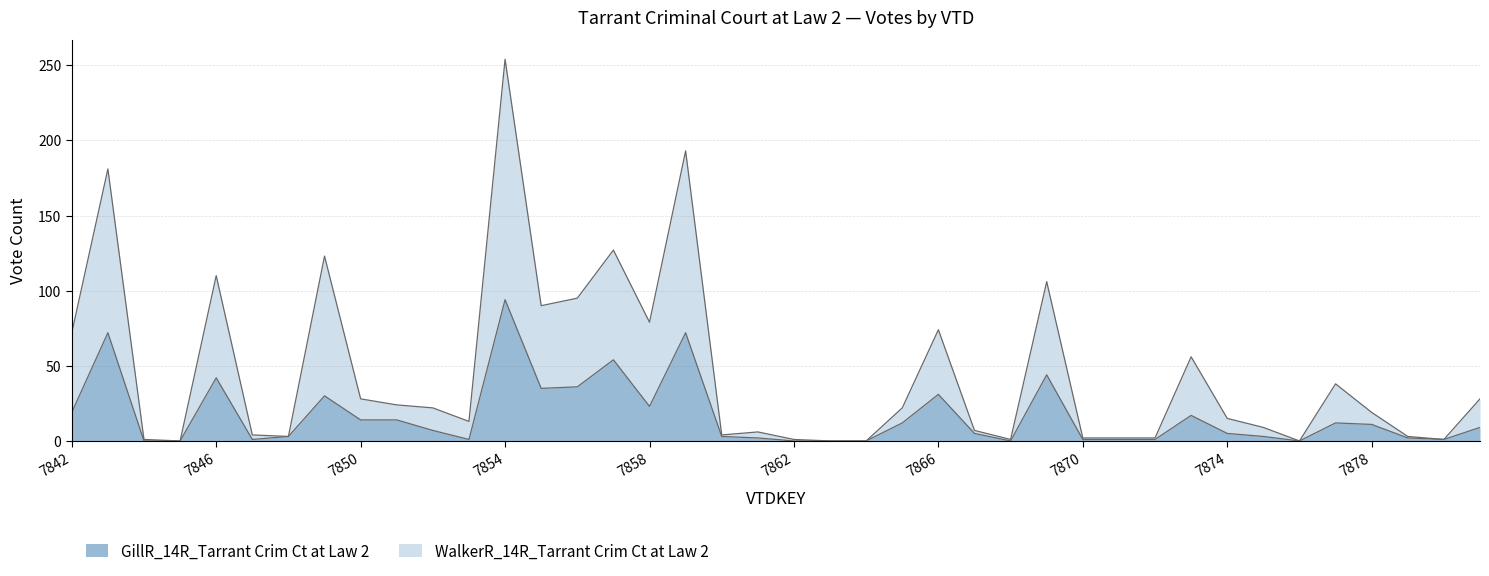

How many lines are shown in the chart?

2